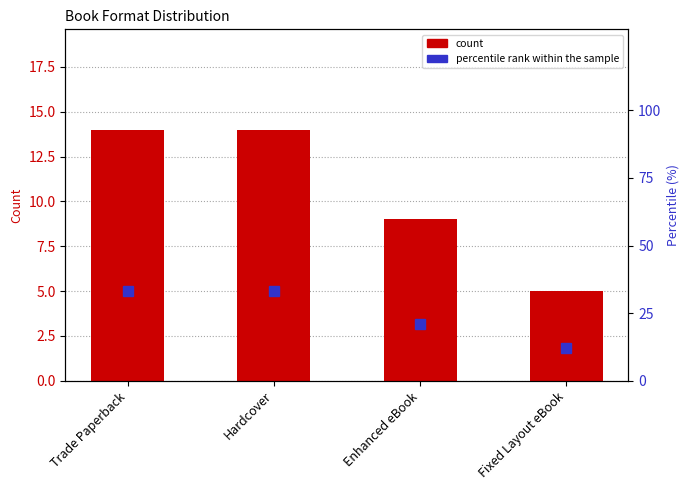

Count the count values in the range 9 to 14.

3